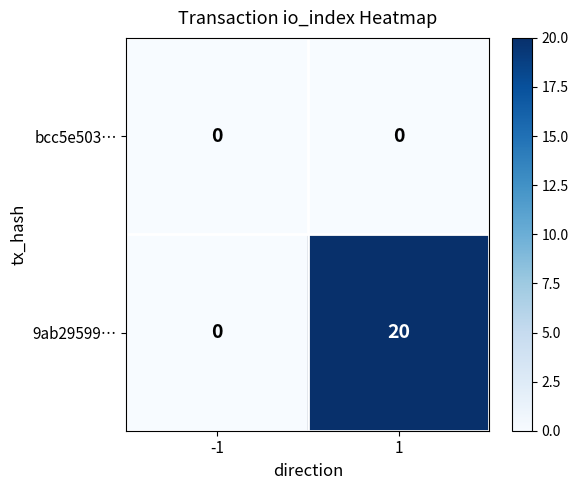

Is it true that bcc5e503… equals 0 at 1?

True